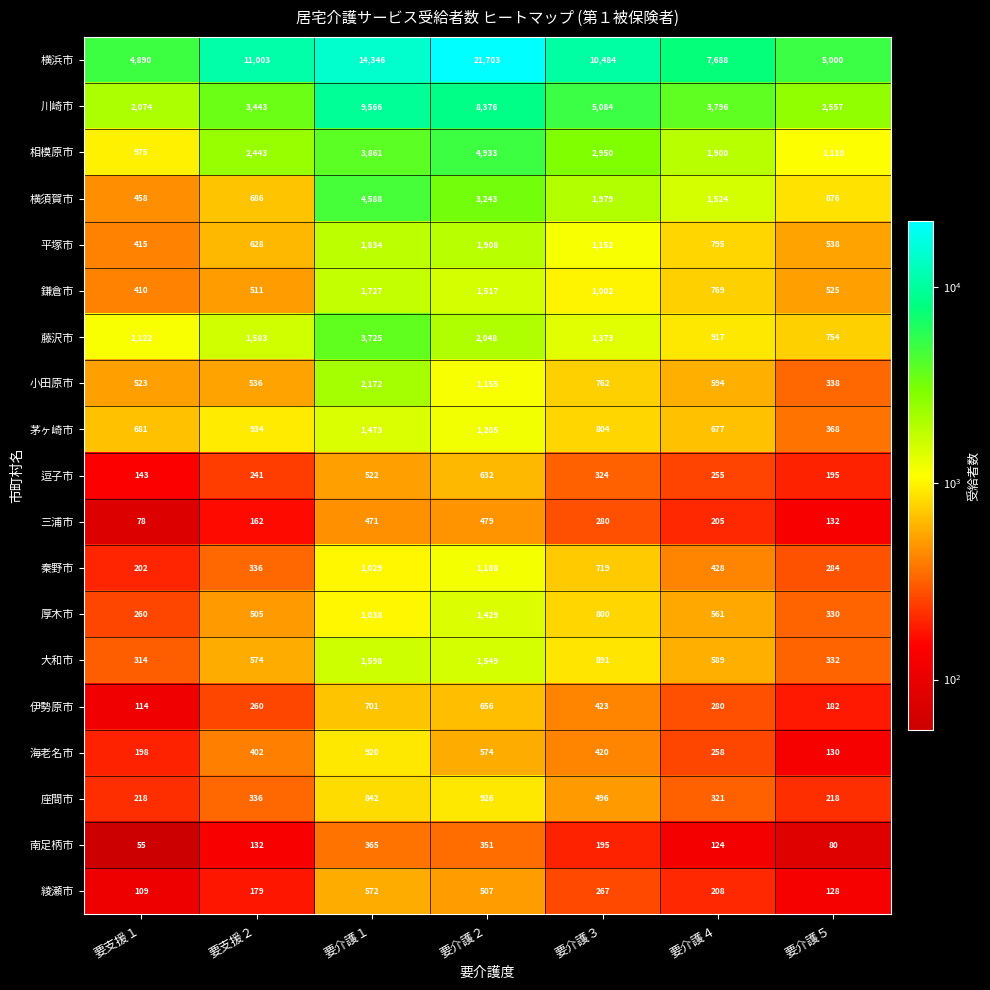

Is it true that 鎌倉市 equals 527 at 要介護２?

False